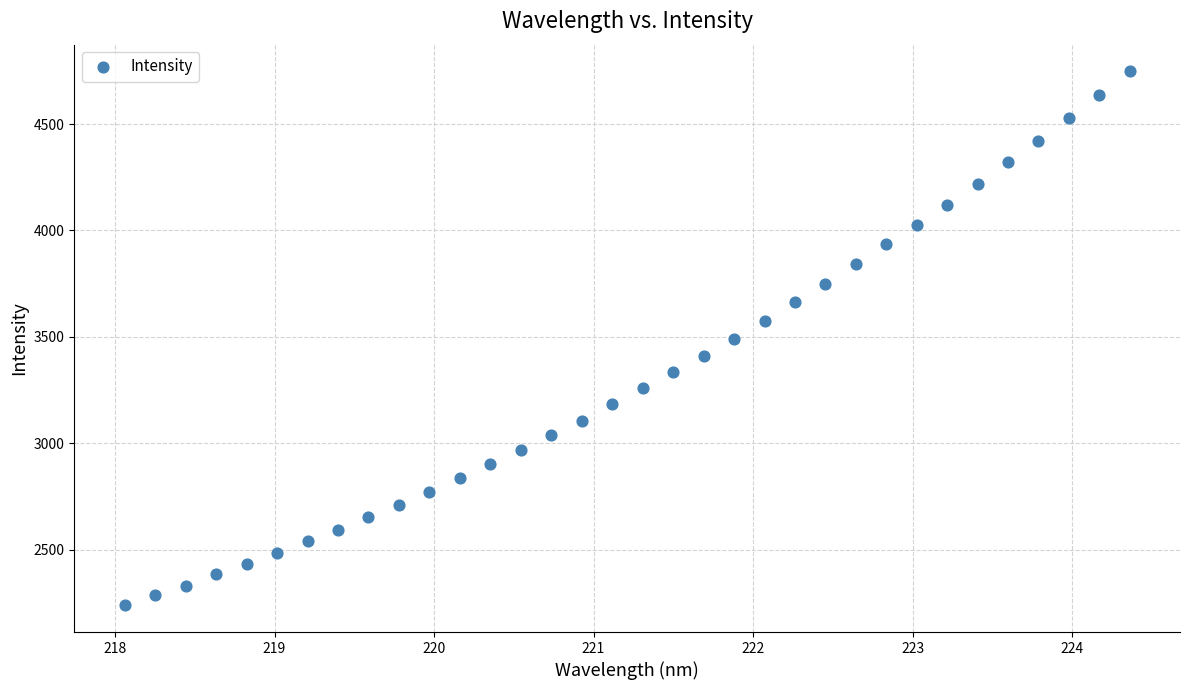

What is the range of X values (max minus min)?

6.3